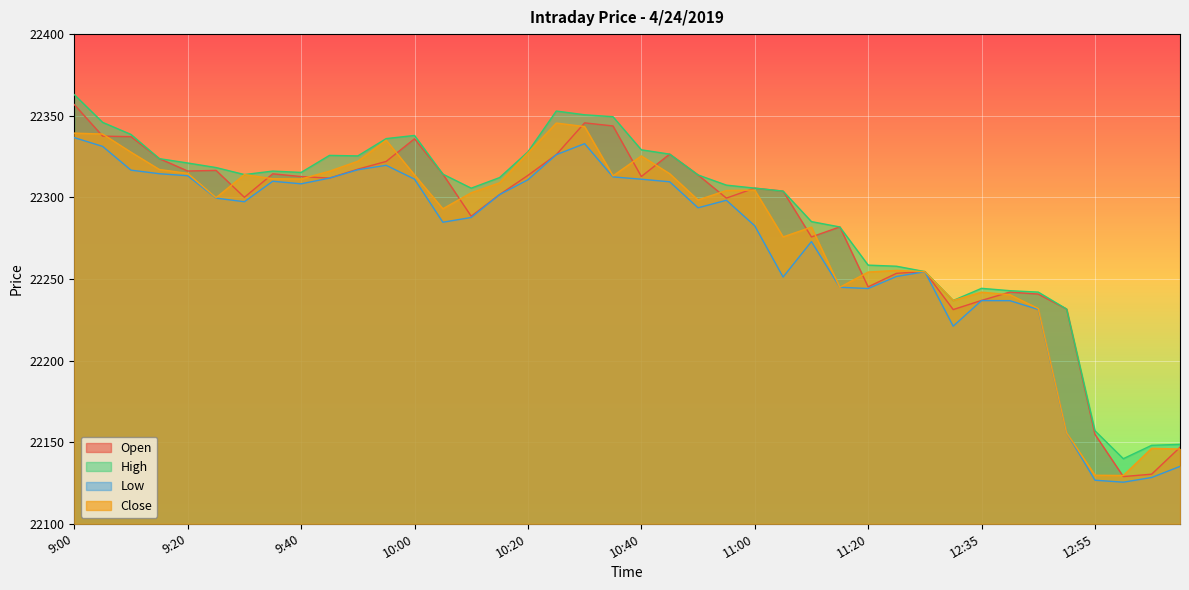

Which has a higher value, 10:20 or 10:10?

10:20